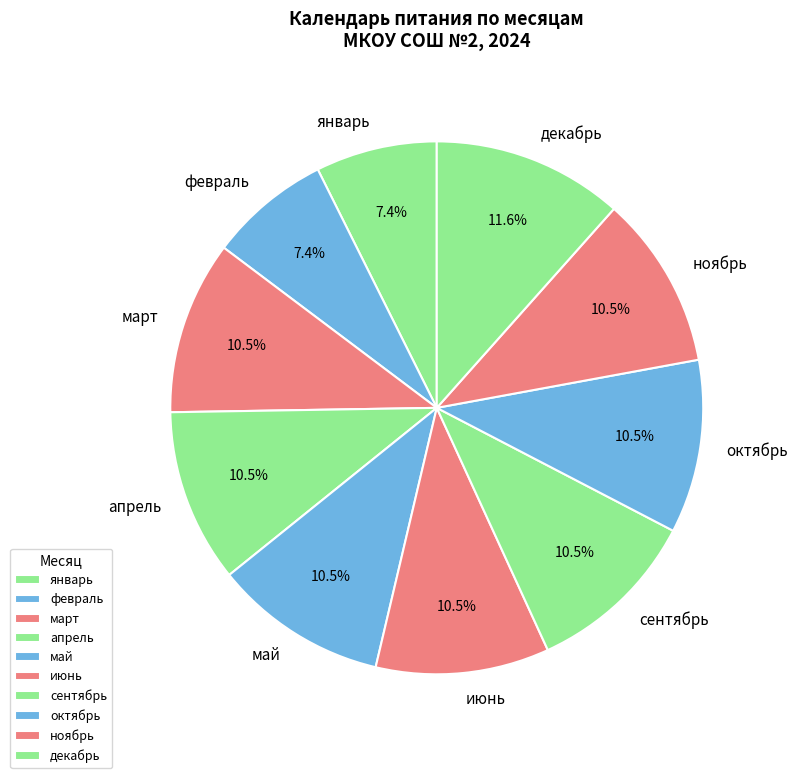

To the nearest percent, what is the combined percentage of октябрь and май?

21%